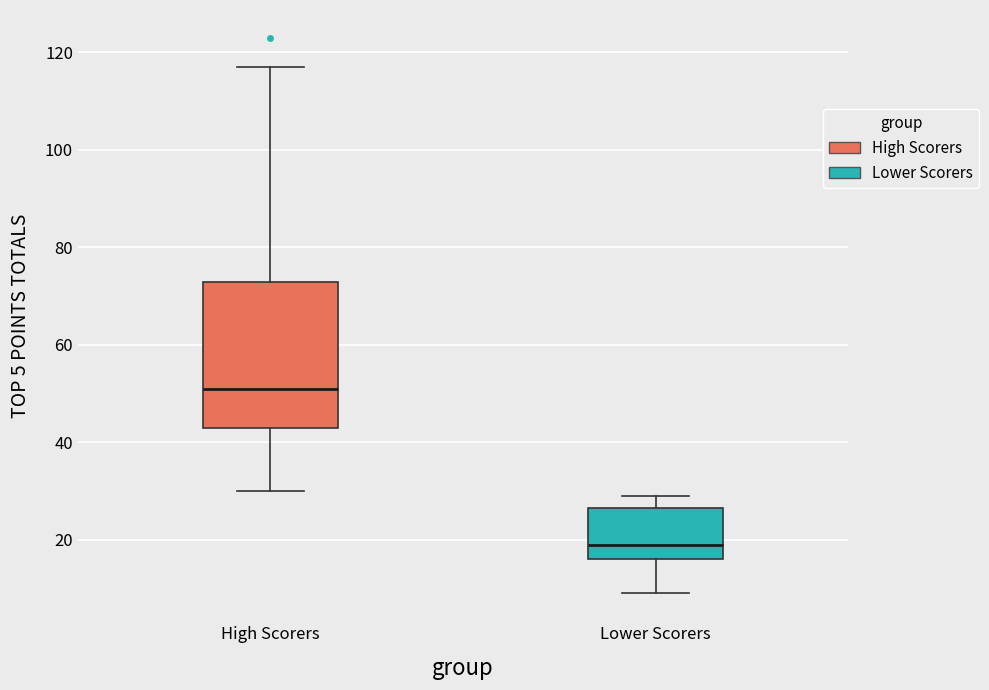

Which box is the tallest, from its lower edge to its upper edge?

High Scorers